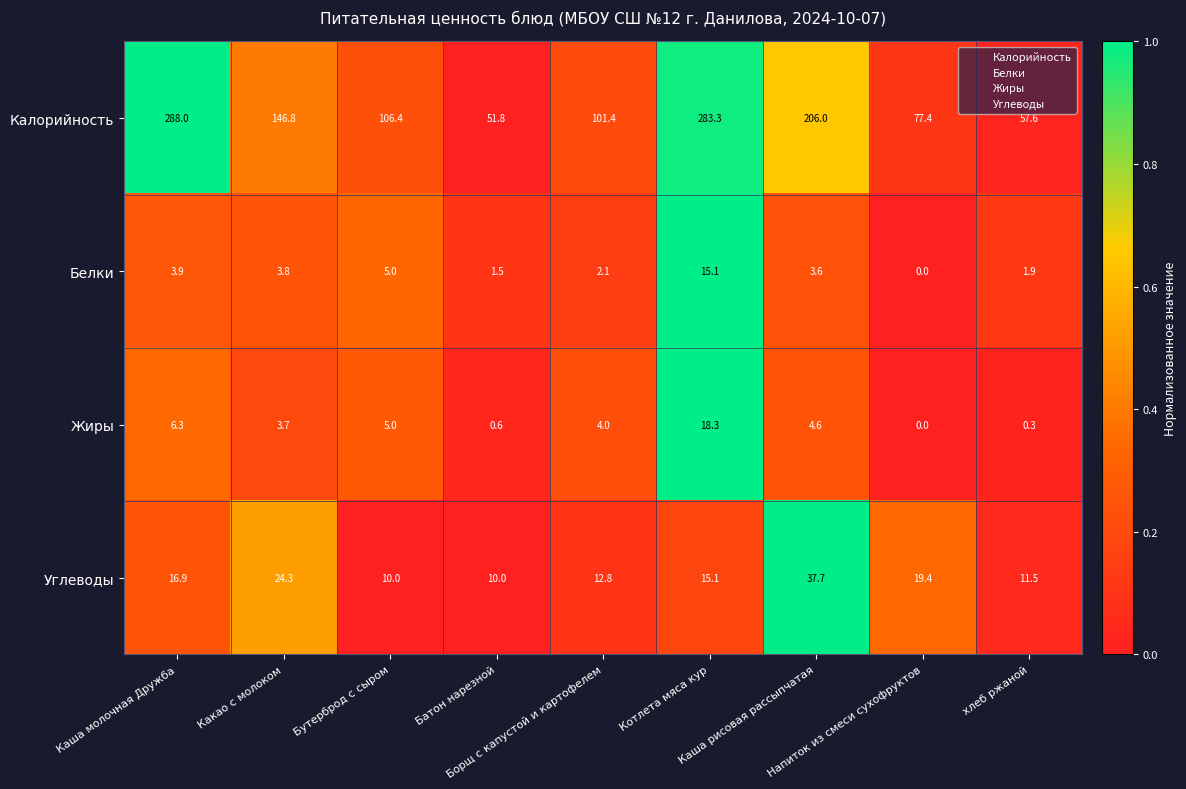

What is the highest value of the Углеводы series?

37.7